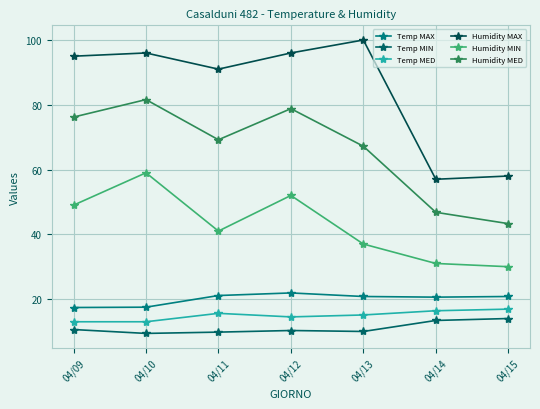

Which category has the lowest value in the Humidity MIN series?

04/15